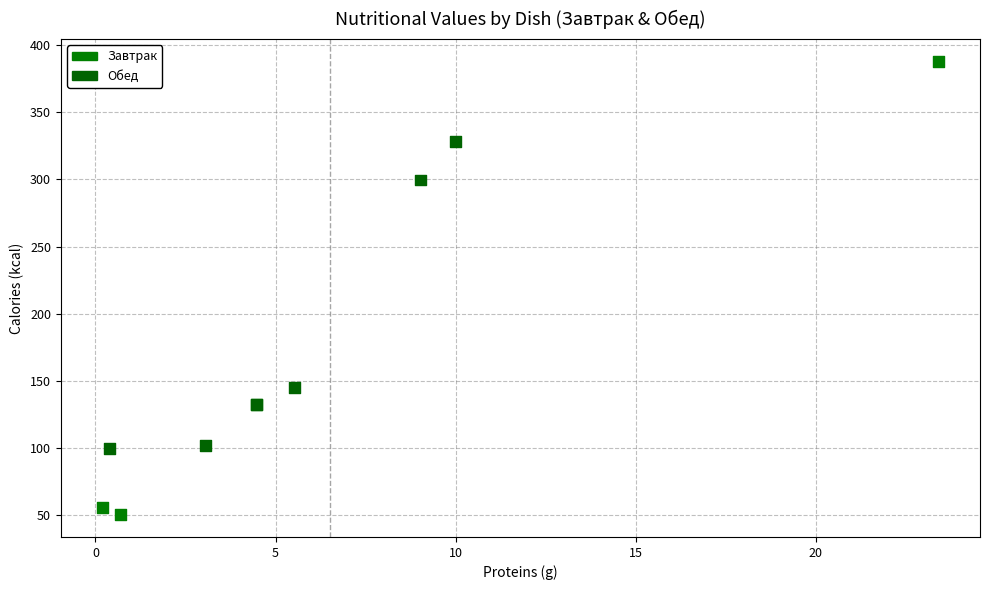

What Y value in the scatter plot is closest to 219?

145.0